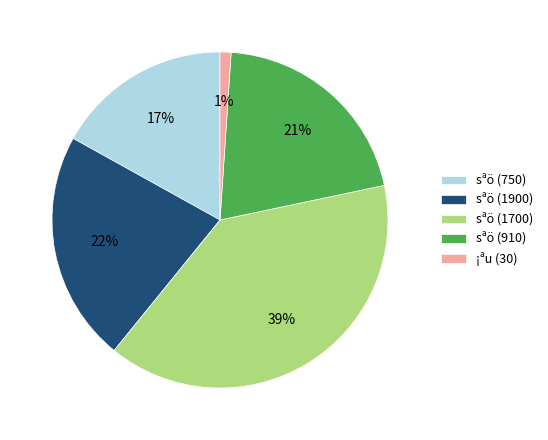

To the nearest percent, what is the difference between the largest and smallest slice percentages?

38%